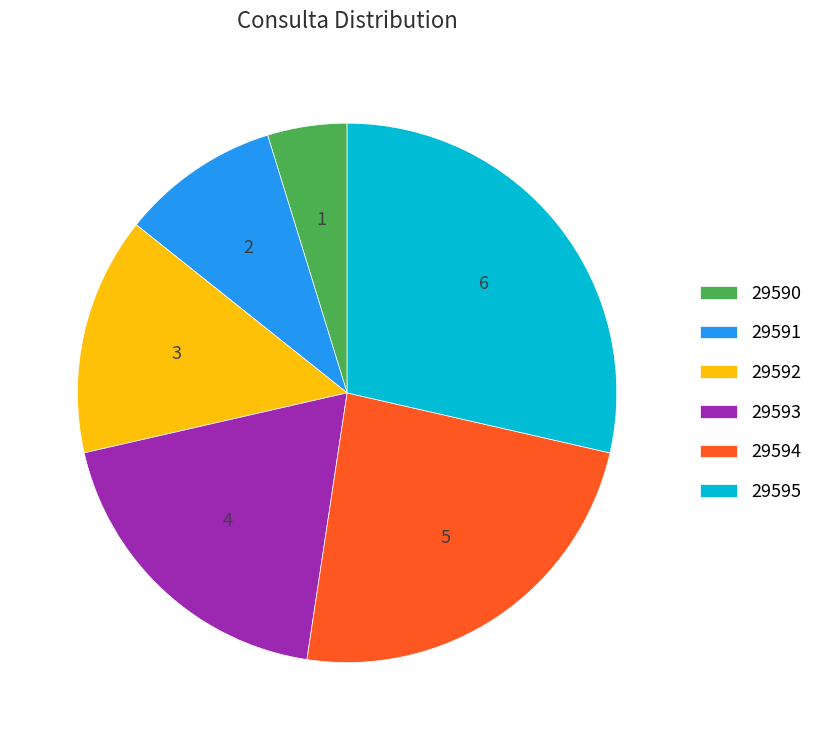

Rank the categories by value from highest to lowest.

29595, 29594, 29593, 29592, 29591, 29590